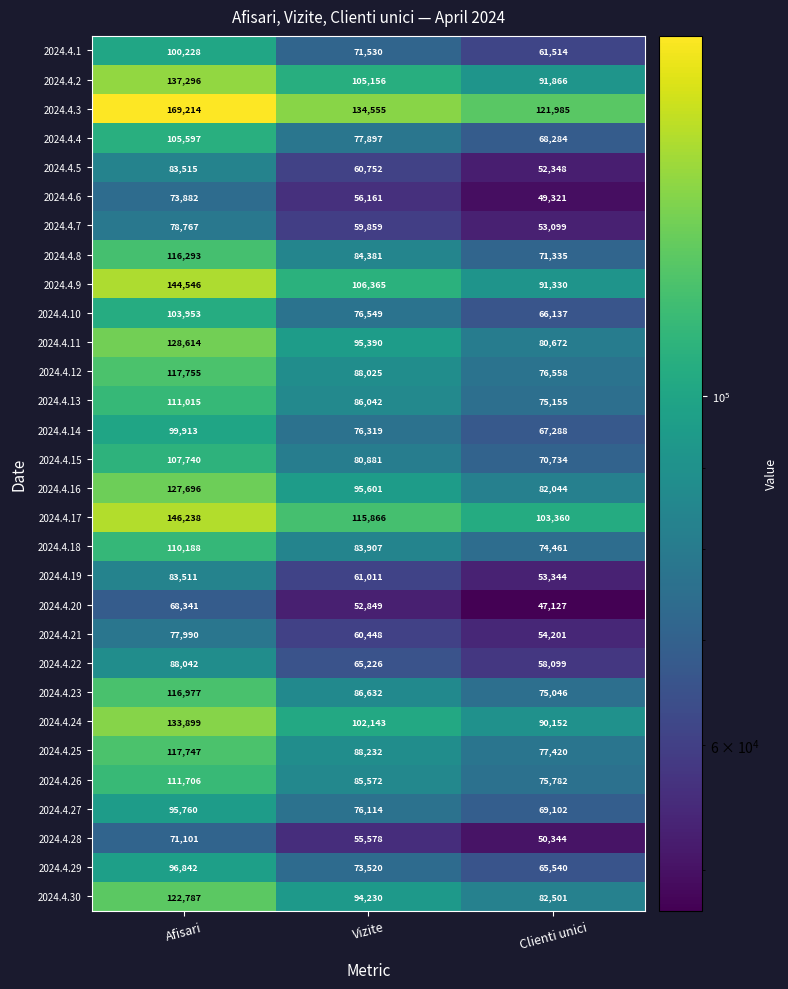

Where is 2024.4.17 nearest to the value 124799?

Vizite